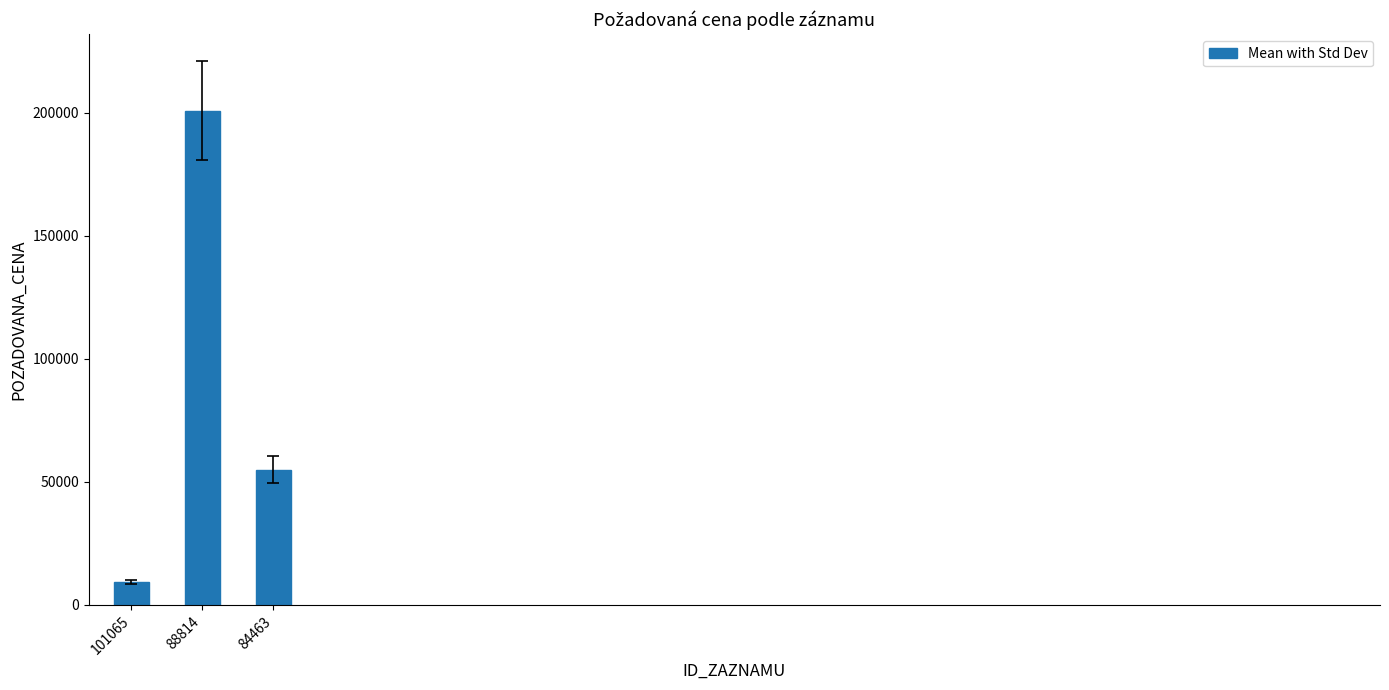

Are the bars grouped side by side (vs. stacked)?

No